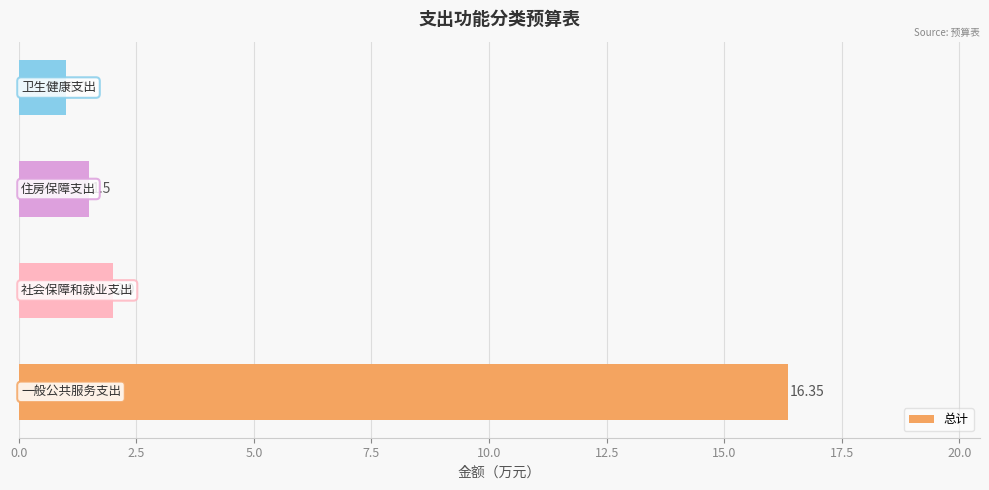

What is the difference between the second highest and minimum values?

1.0